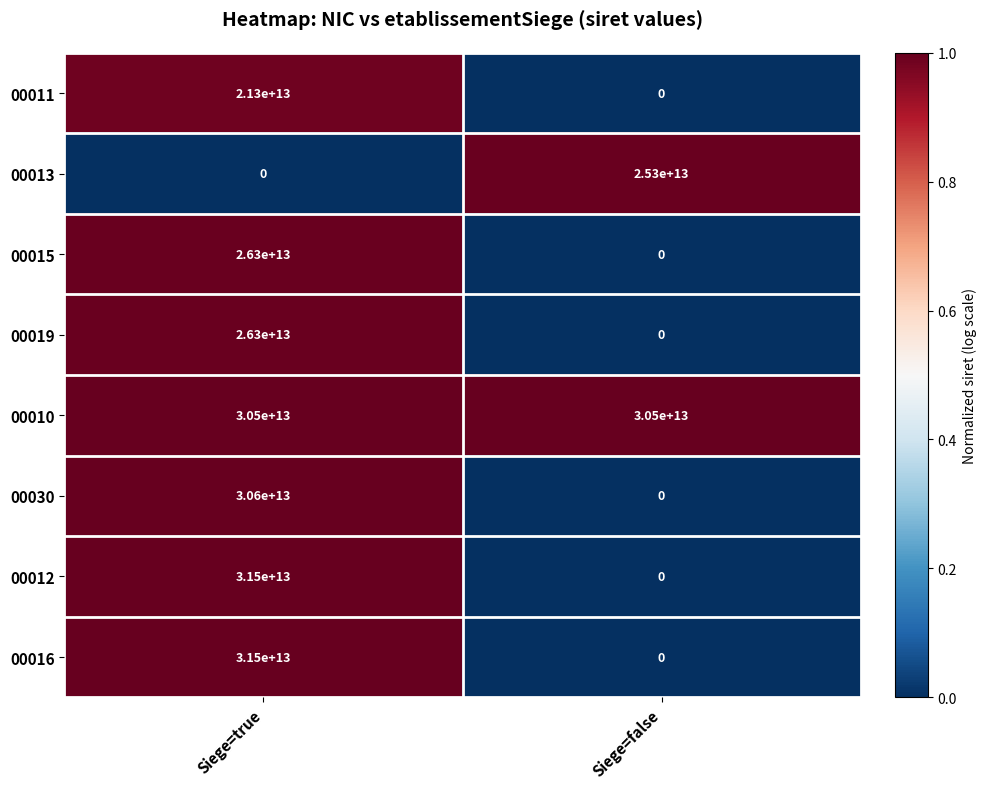

At which label does 00030 reach its peak?

Siege=true